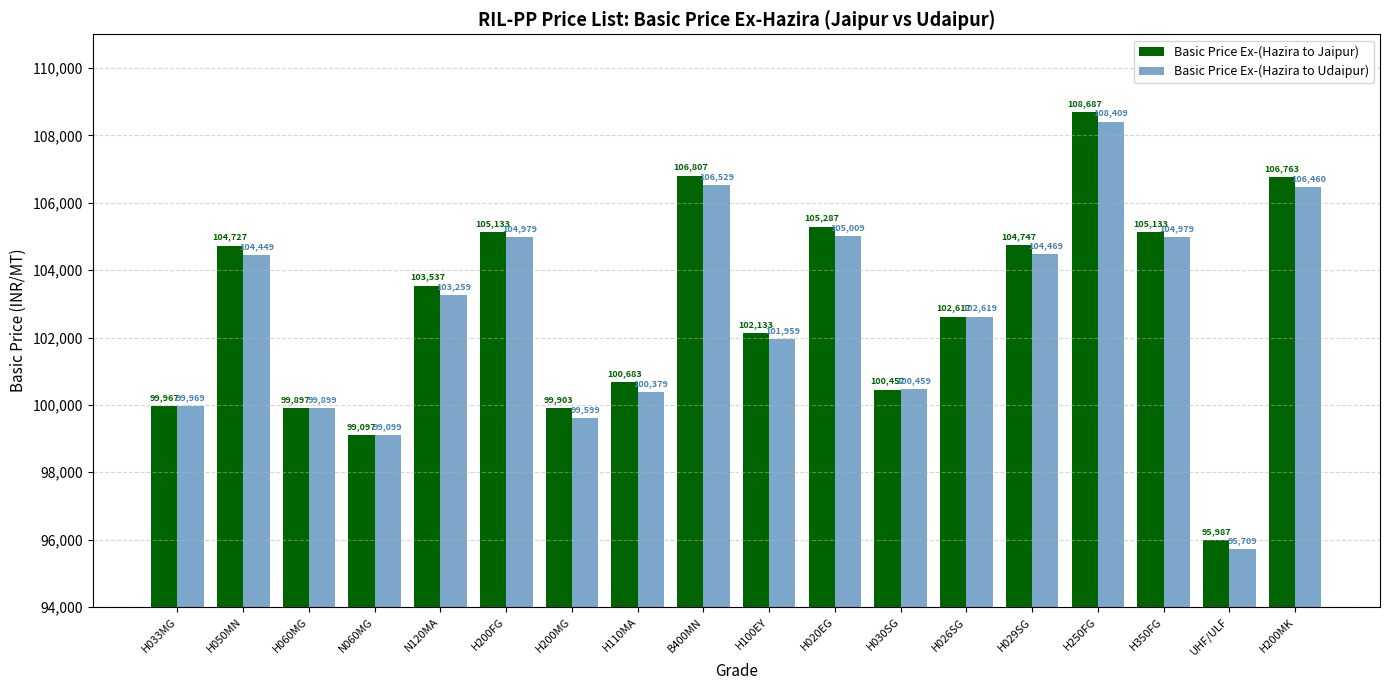

What is the total value across all series at H060MG?

199796